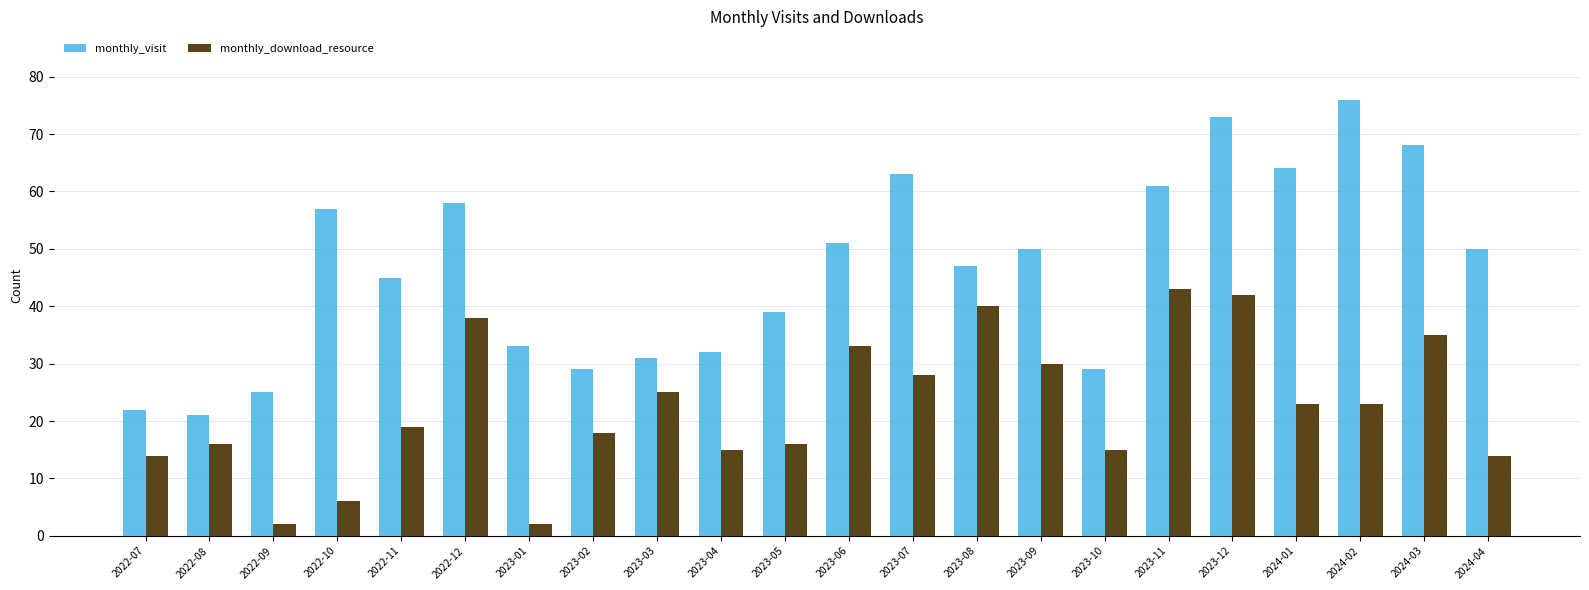

What is the total value across all series at 2024-02?

99